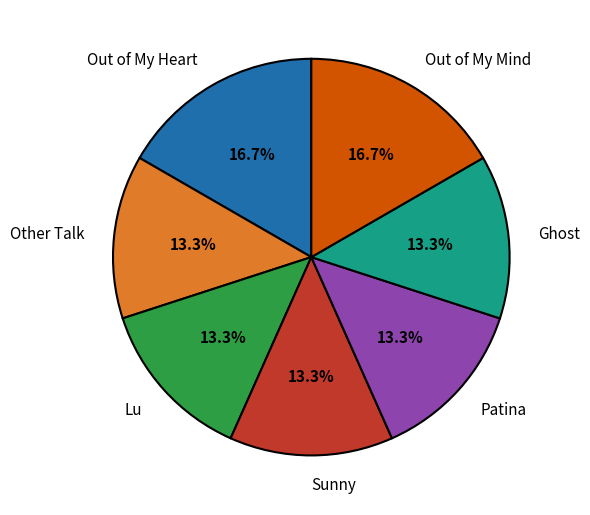

Do Lu and Sunny together represent more than half of the pie?

No